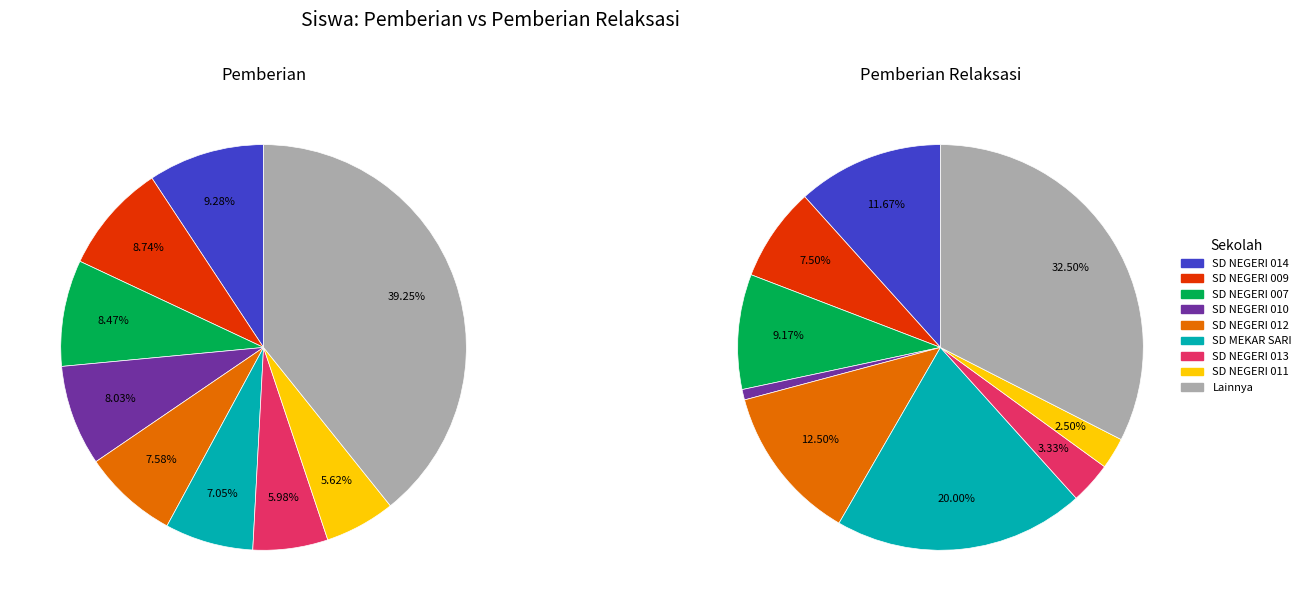

Which series has the largest range (max minus min)?

Pemberian